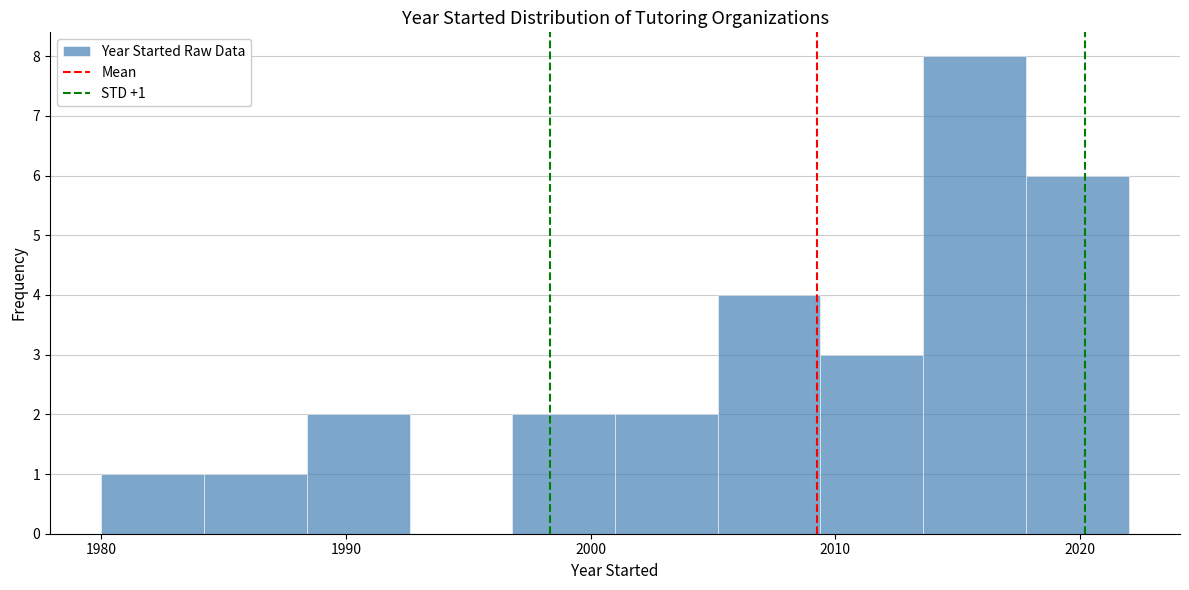

Over which range of the x-axis is the bar tallest?

2013.6 to 2017.8